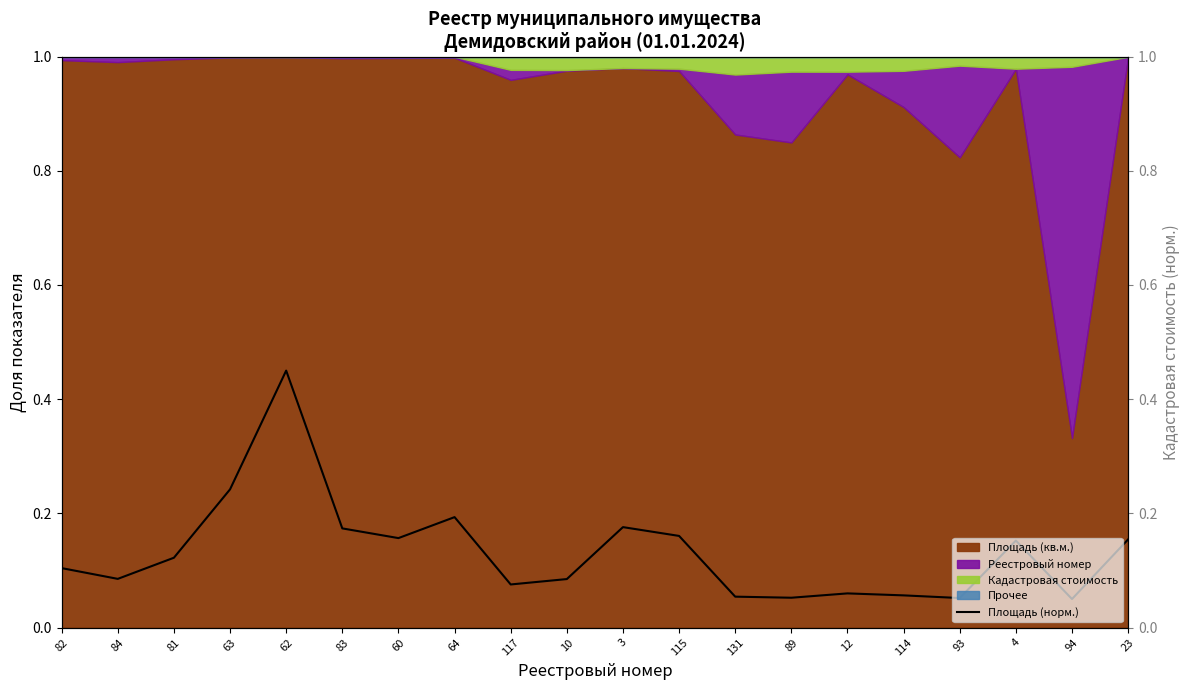

The value at 114 is 0.1. True or false?

True